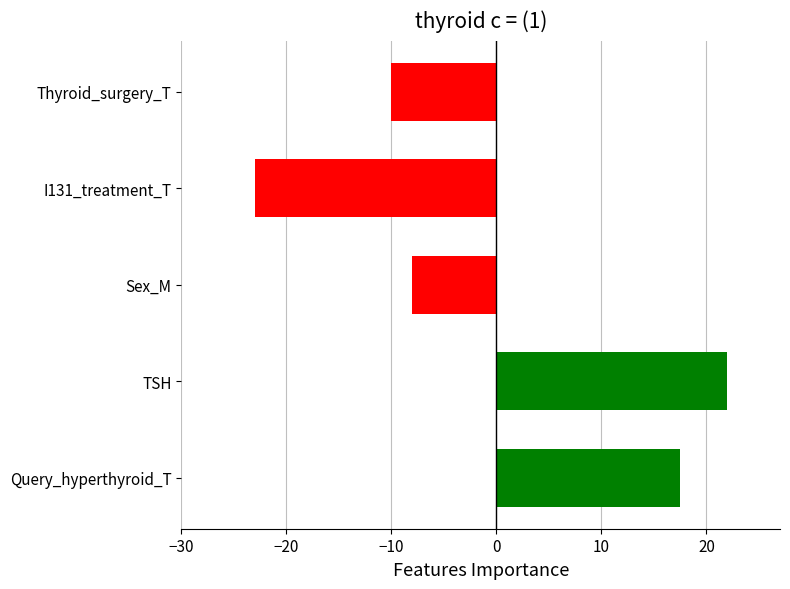

What is the difference between the maximum and minimum values?

45.0